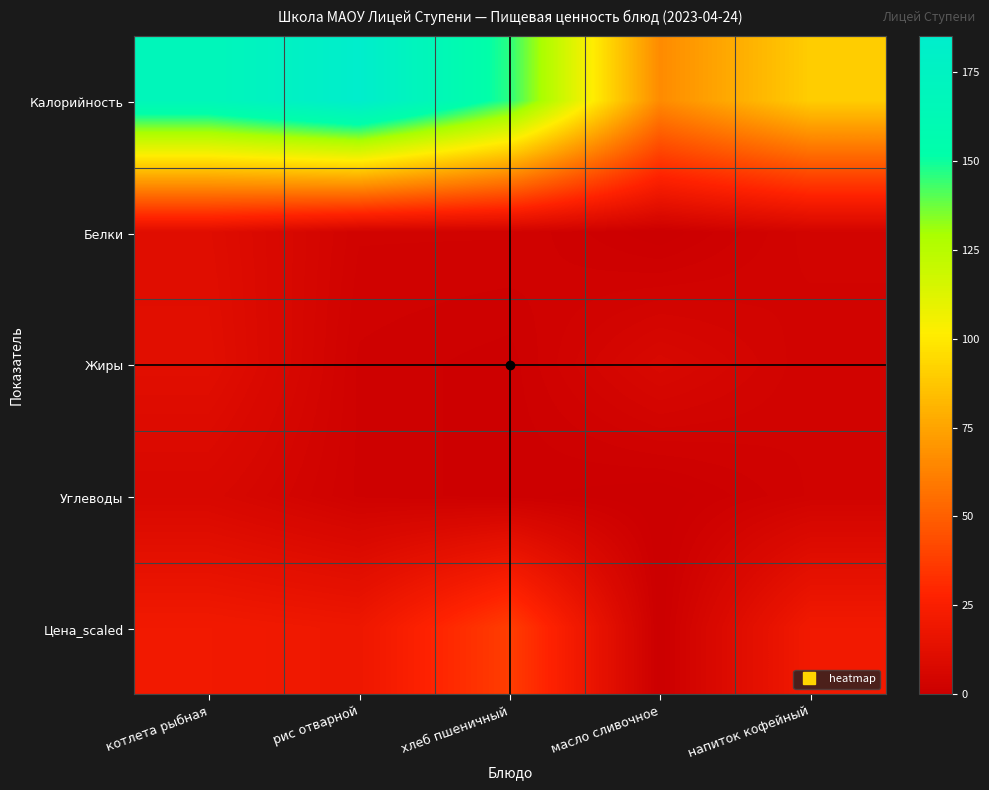

How many categories are shown in the chart?

5